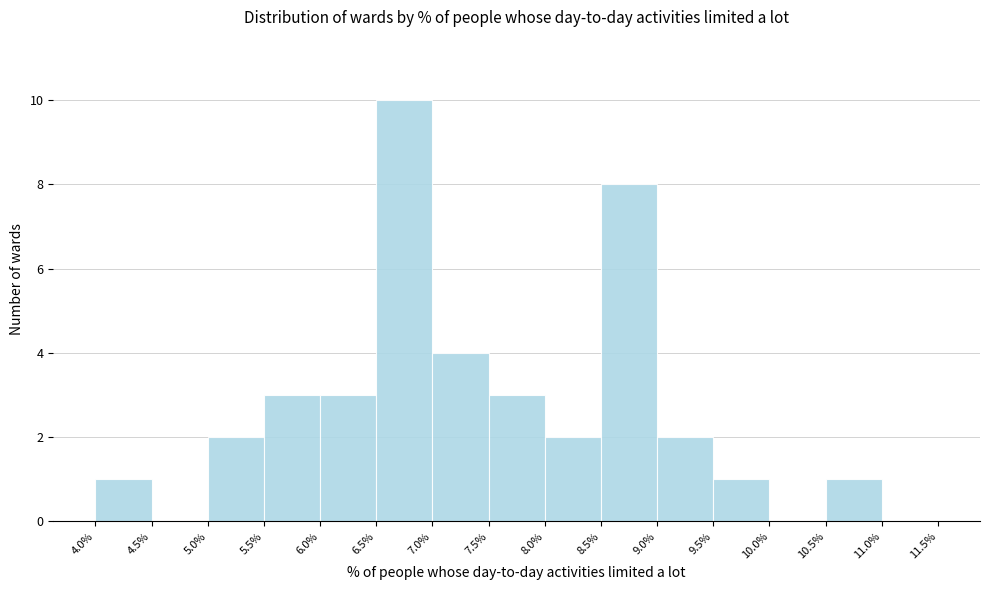

What is the height of the bar covering 9.0% to 9.5% on the x-axis? The values are not printed on the chart, so give them approximately, as read against the axis.

2